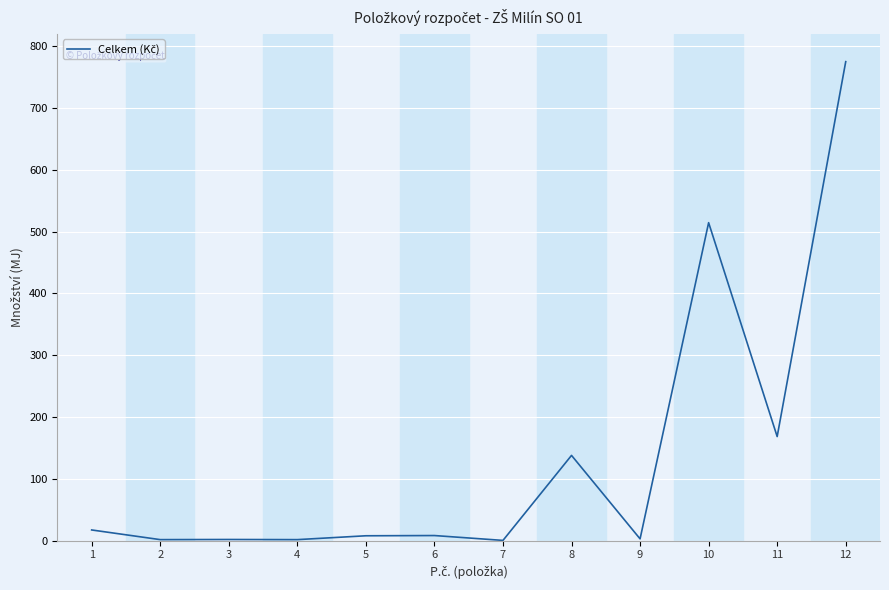

What is the greatest value displayed?

775.0